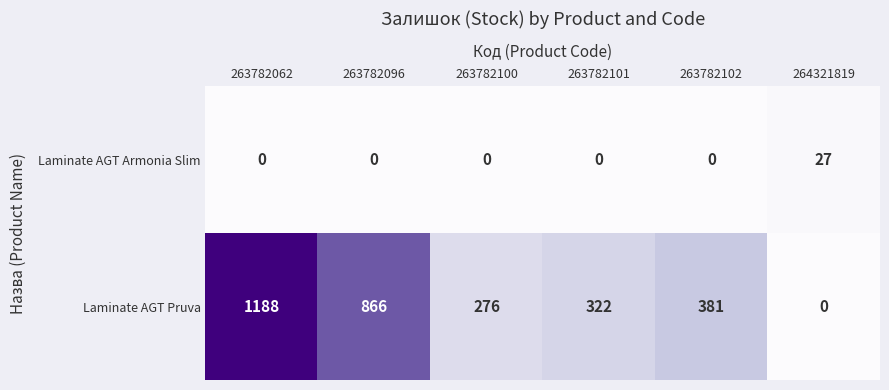

At how many categories does at least one series exceed 393?

2